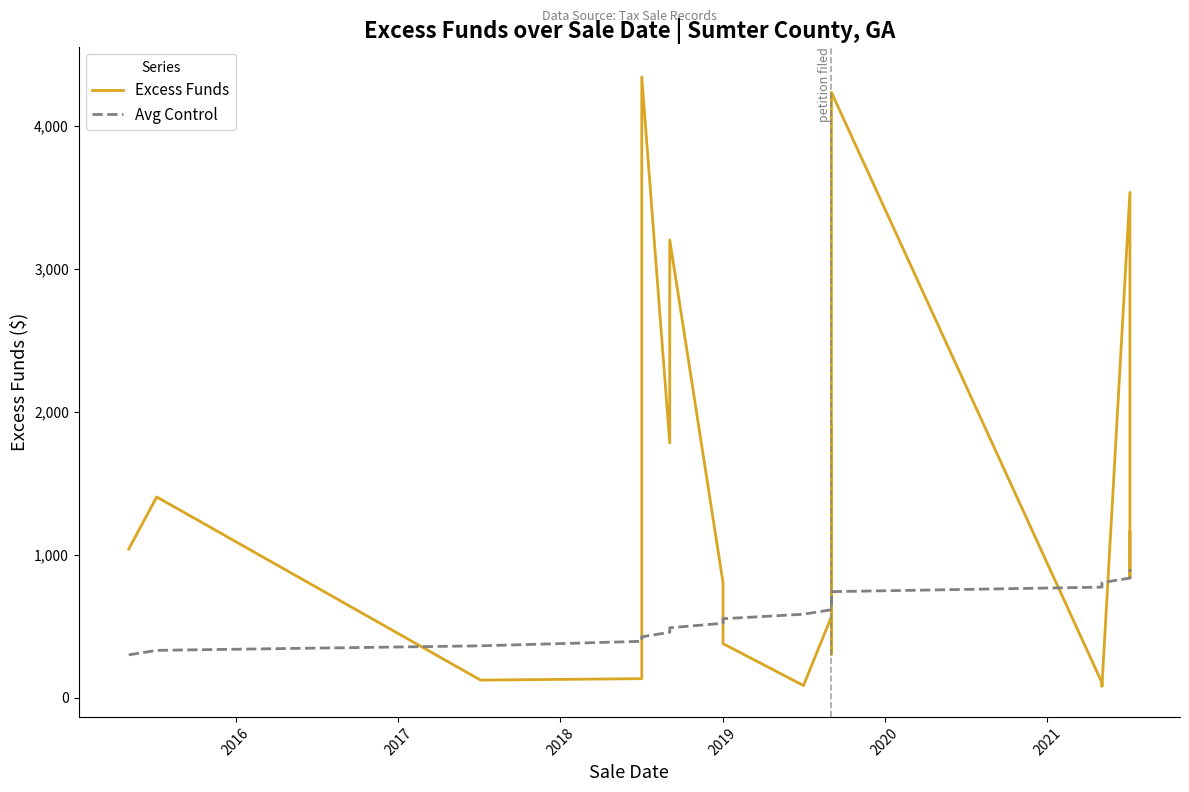

True or false: Excess Funds has more than 2 interior local peaks.

True